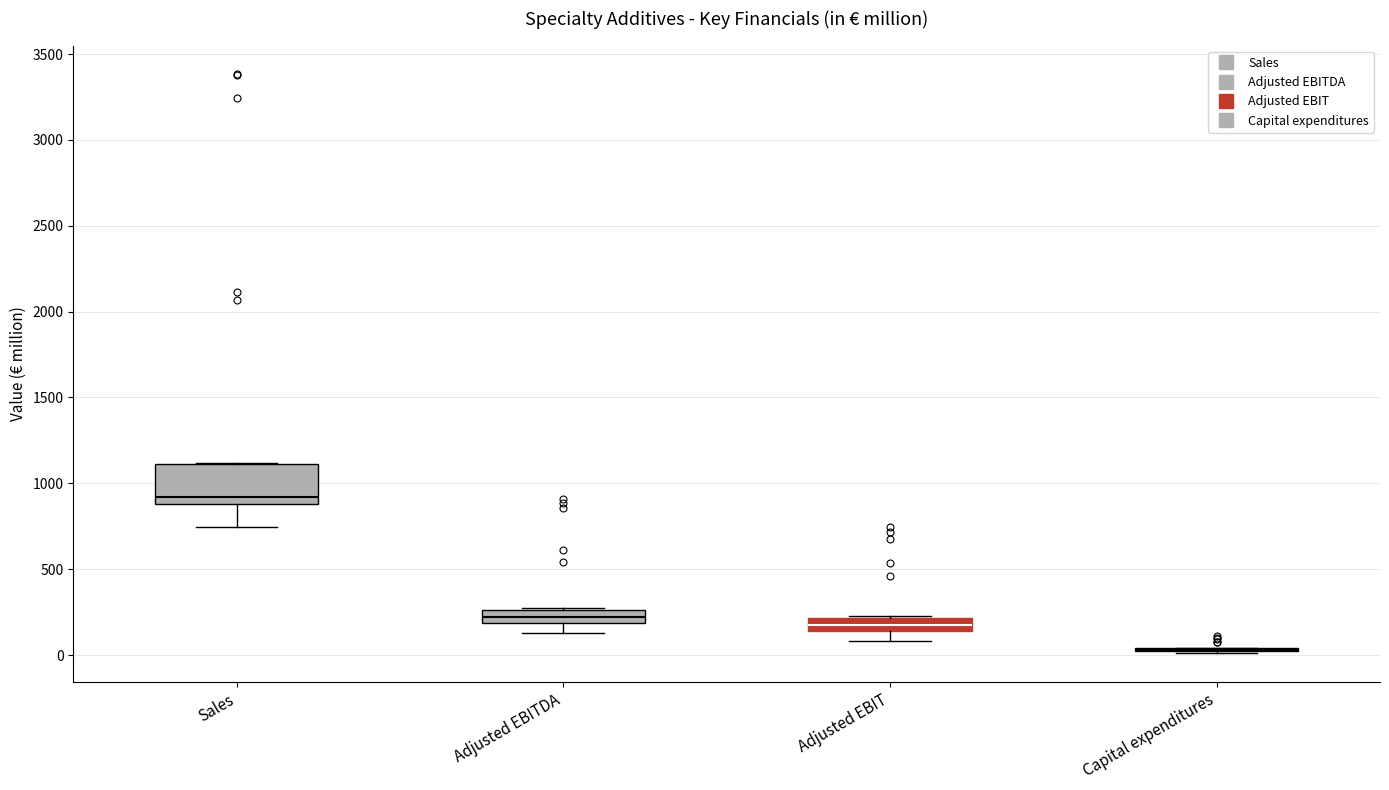

Reading left to right, transcribe this box plot: for each box, give where its median line is, the range the box spans, and where its two whiskers end, as read against the y-axis. The values are not printed on the chart, so give them approximately, as read against the axis.

Sales: median 900 (just above the box's lower edge), box 900 to 1100, whiskers 750 to 1100
Adjusted EBITDA: median 200 (inside the box), box 200 to 250, whiskers 150 to 250
Adjusted EBIT: median 200 (inside the box), box 150 to 200, whiskers 100 to 250
Capital expenditures: box collapsed to a line at 50, whiskers 0 to 50